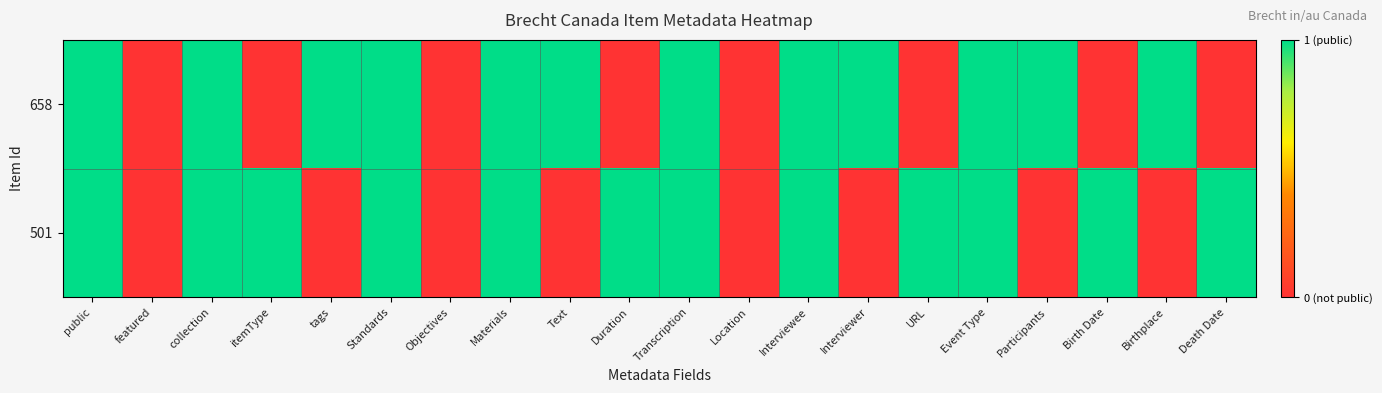

Rank the series at Standards from lowest to highest value.

658, 501